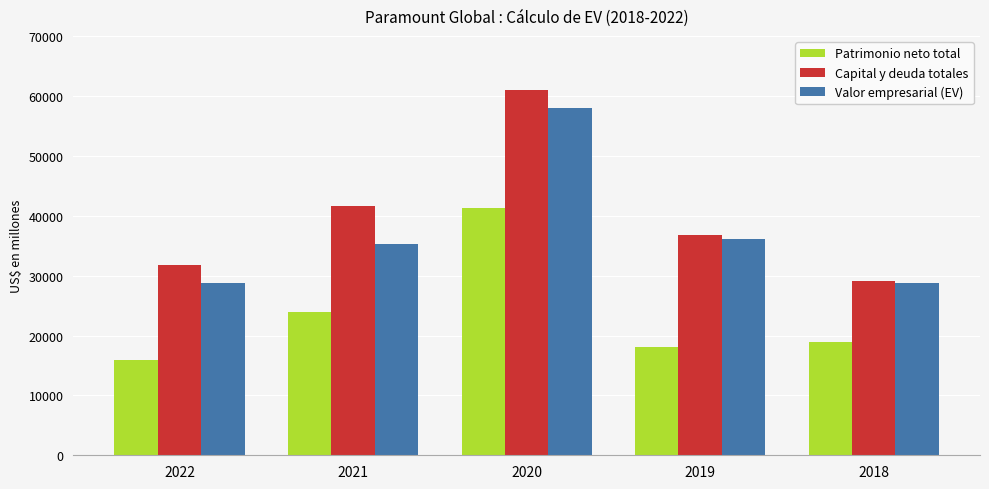

The Capital y deuda totales series shows 41620 at 2021. True or false?

True